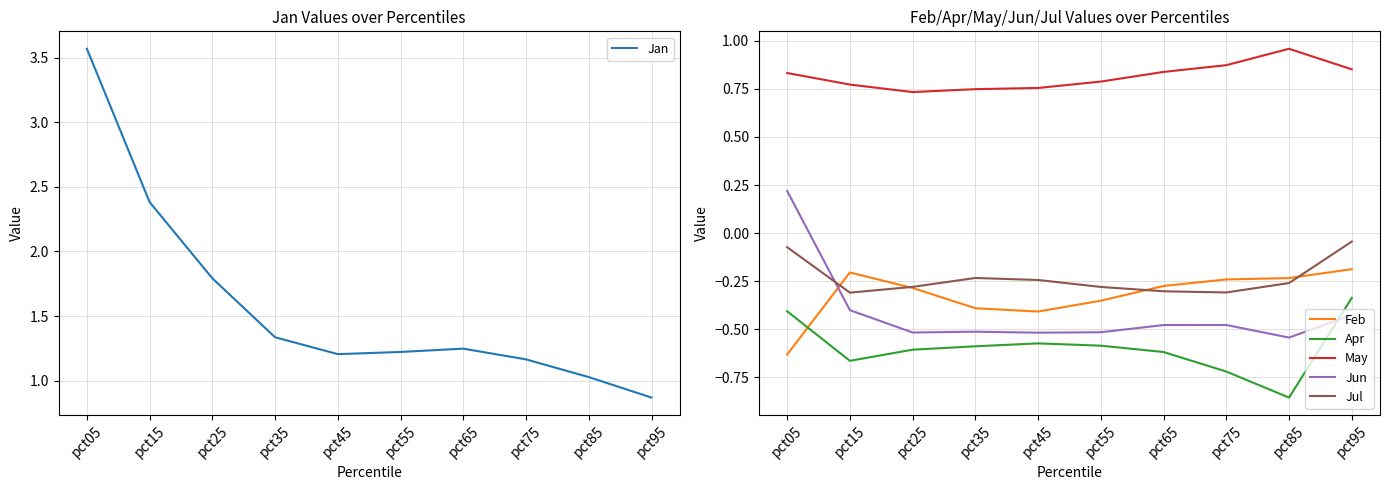

What is the total value across all series at pct75?

0.3